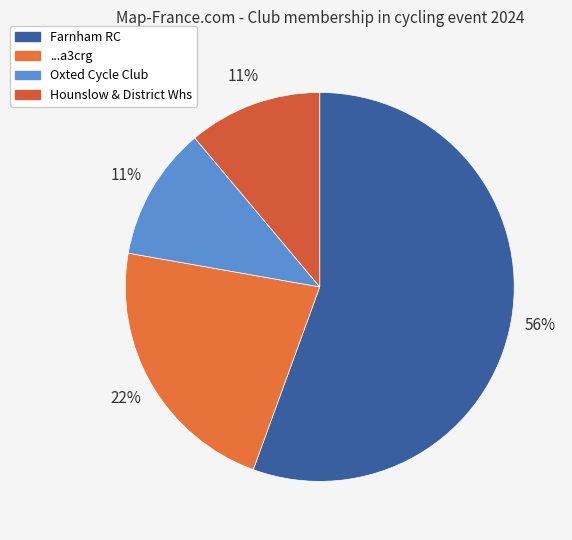

How much of the chart is everything except ...a3crg?

77.8%